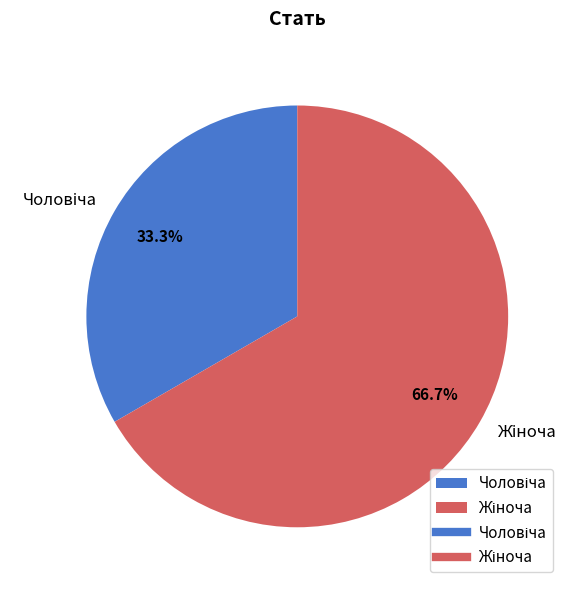

Is there a majority slice in this chart?

Yes